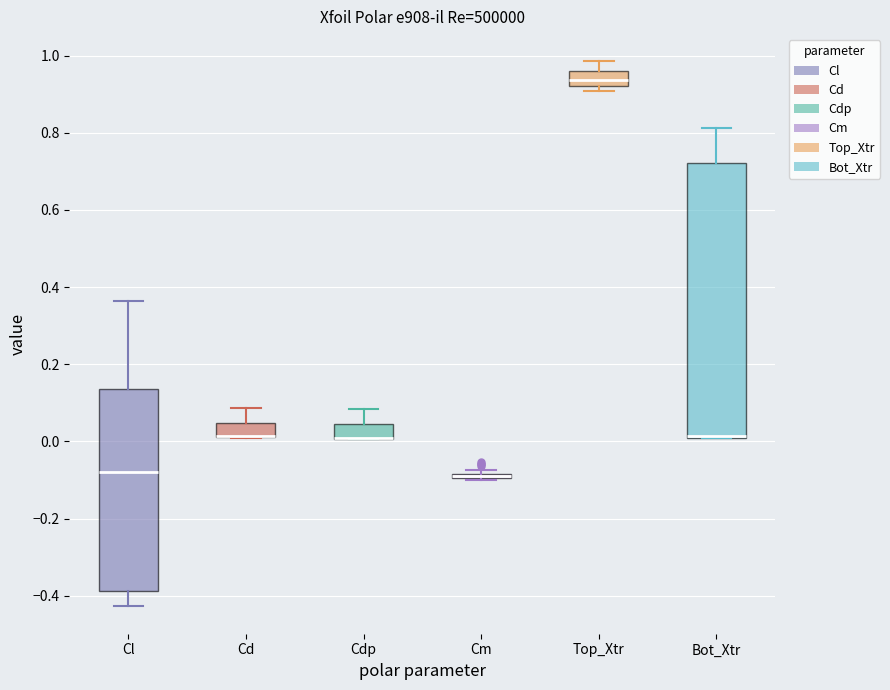

Where does the upper whisker of the box for Cdp end on the y-axis? The values are not printed on the chart, so give them approximately, as read against the axis.

0.08